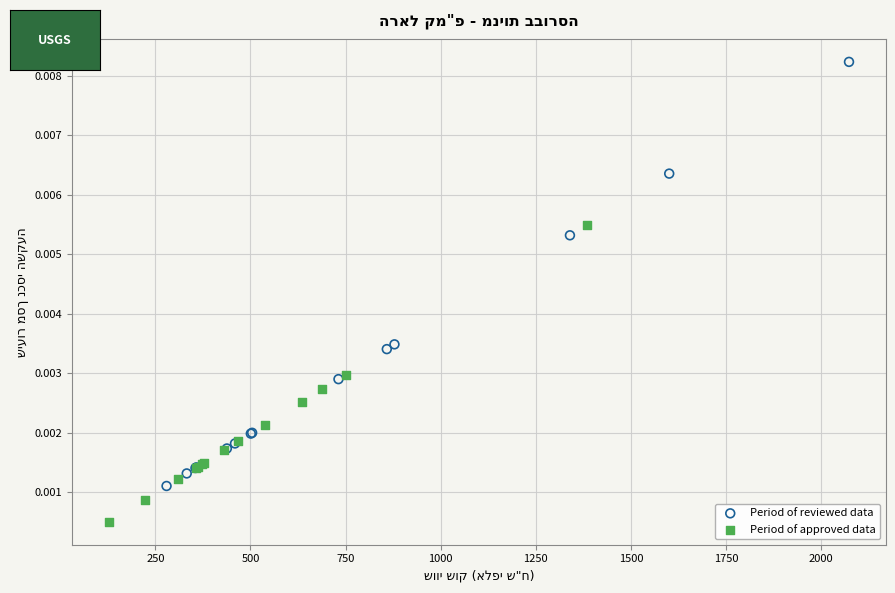

Which series has the largest Y range (max minus min)?

Period of reviewed data